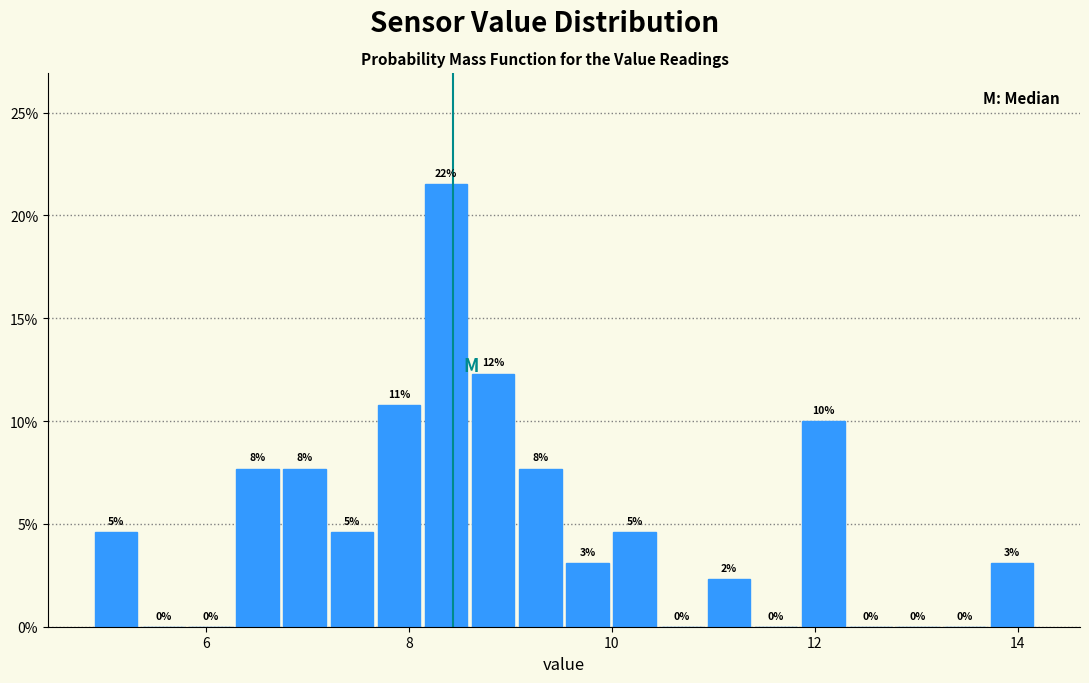

Read against the x-axis, roughly where is the centre of the tallest bar?

8.4